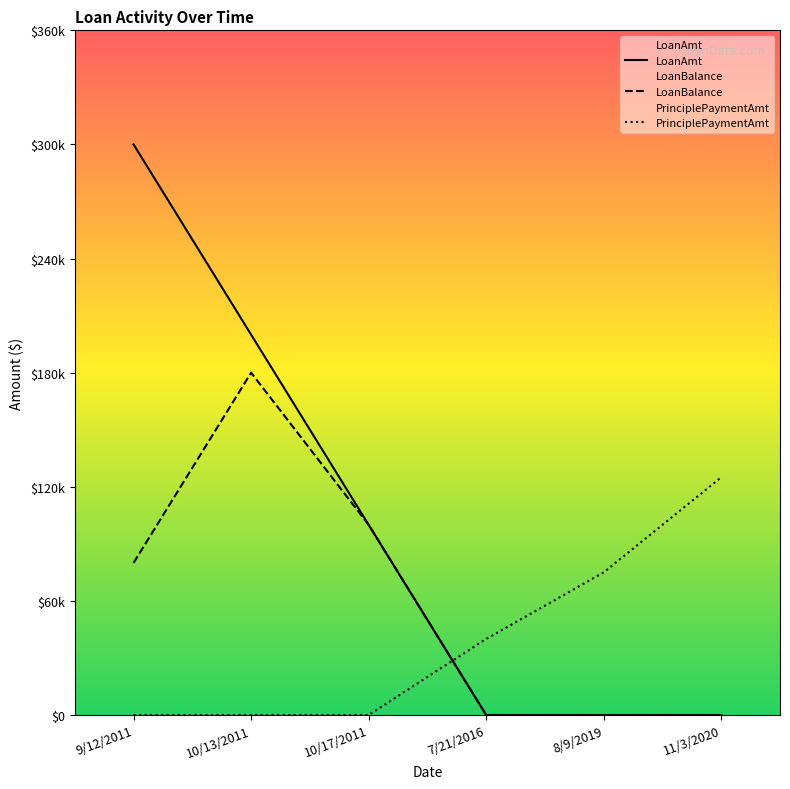

How many series are shown in this chart?

3